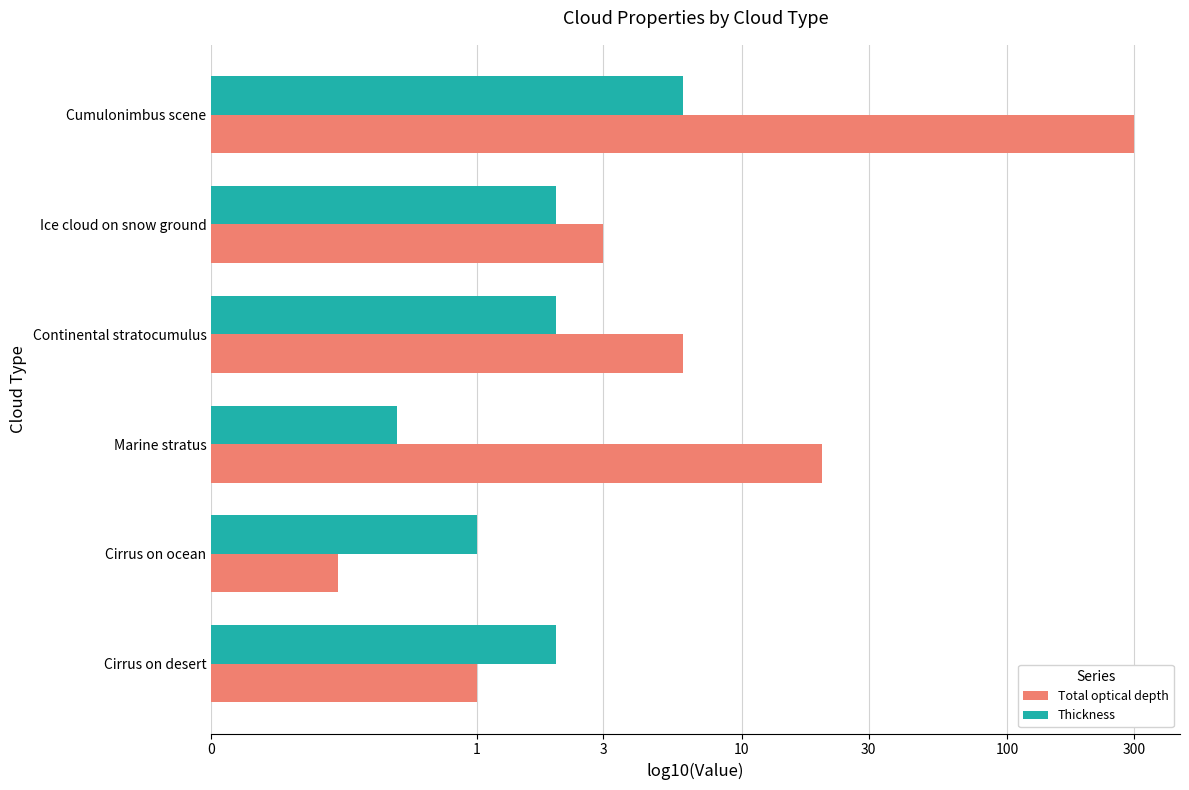

What are all the series names shown in the legend?

Total optical depth, Thickness